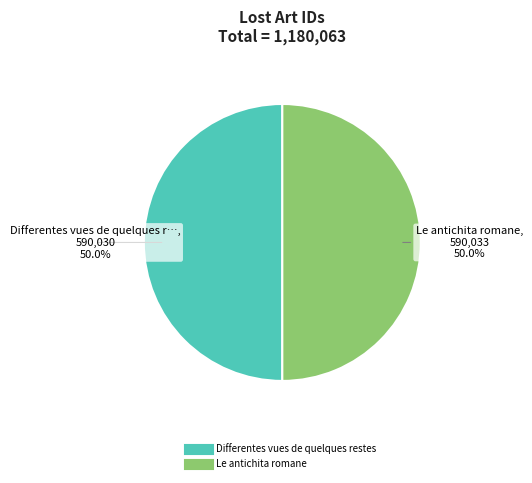

Is the sum of Le antichita romane and Differentes vues de quelques restes greater than half?

Yes